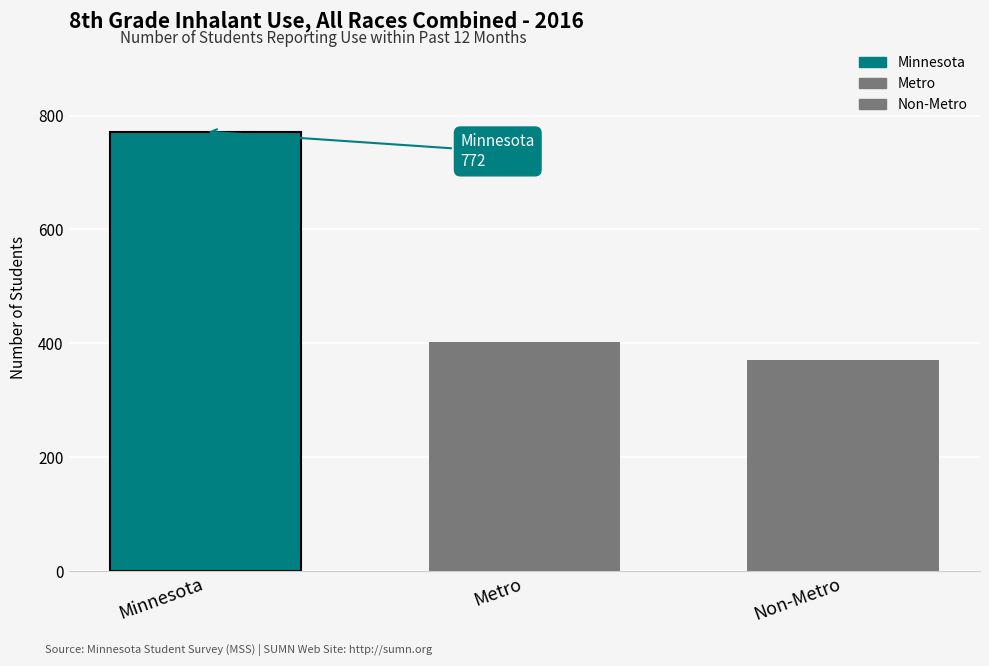

How many data points does each series have?

1